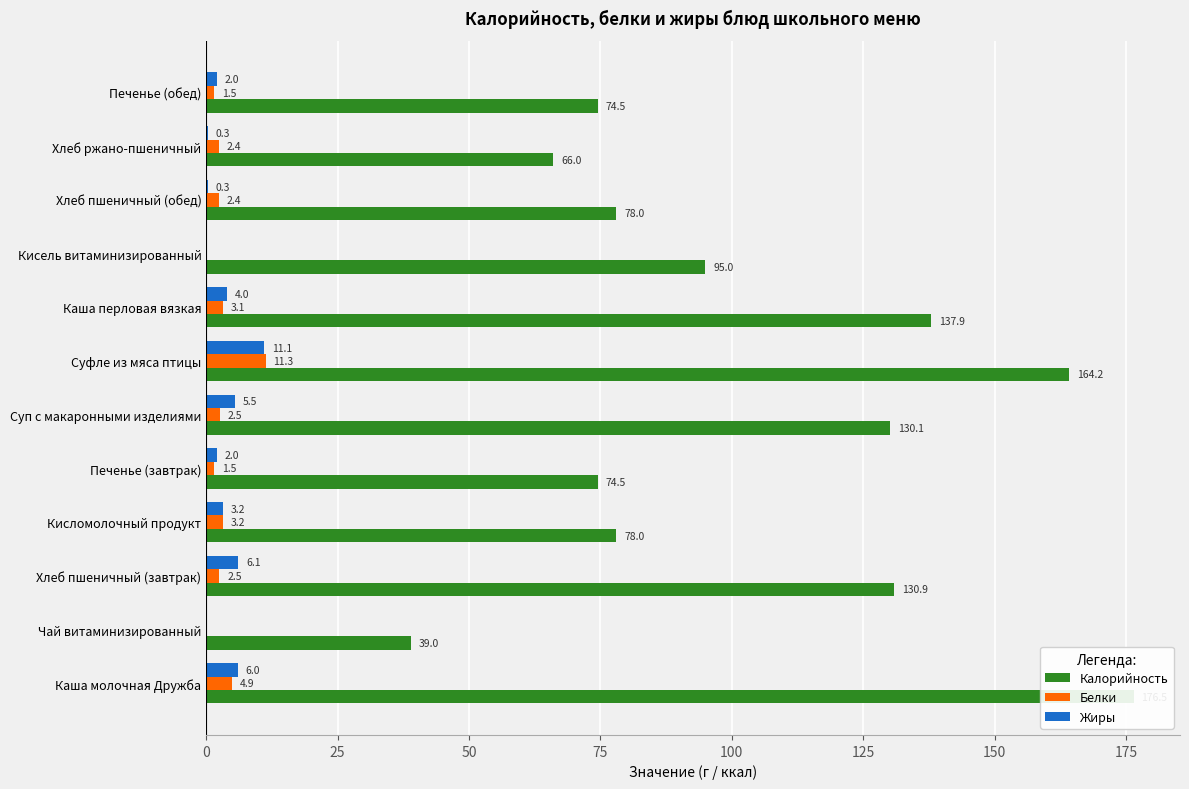

How many data points in Жиры are above 3?

6